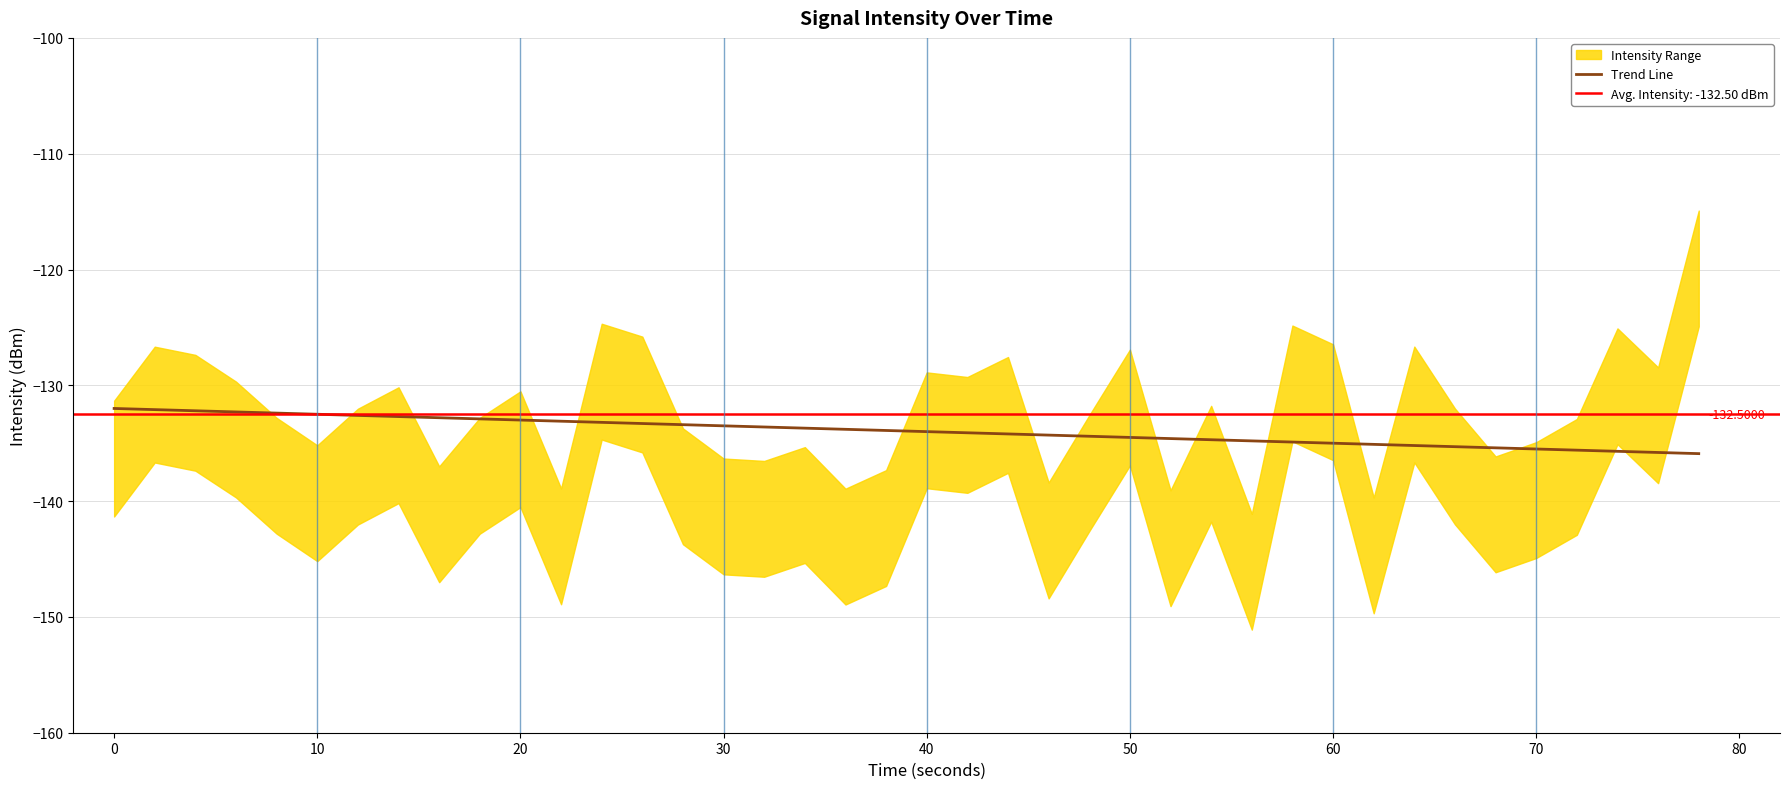

What is the difference between the maximum and second lowest values?

3.8